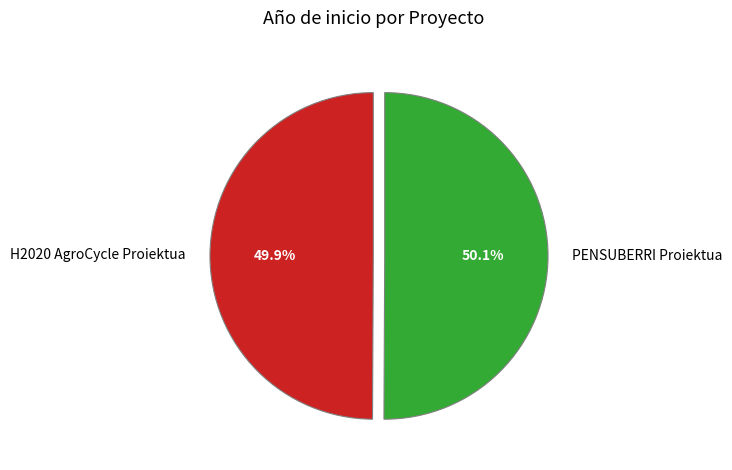

Does any single category account for the majority?

Yes